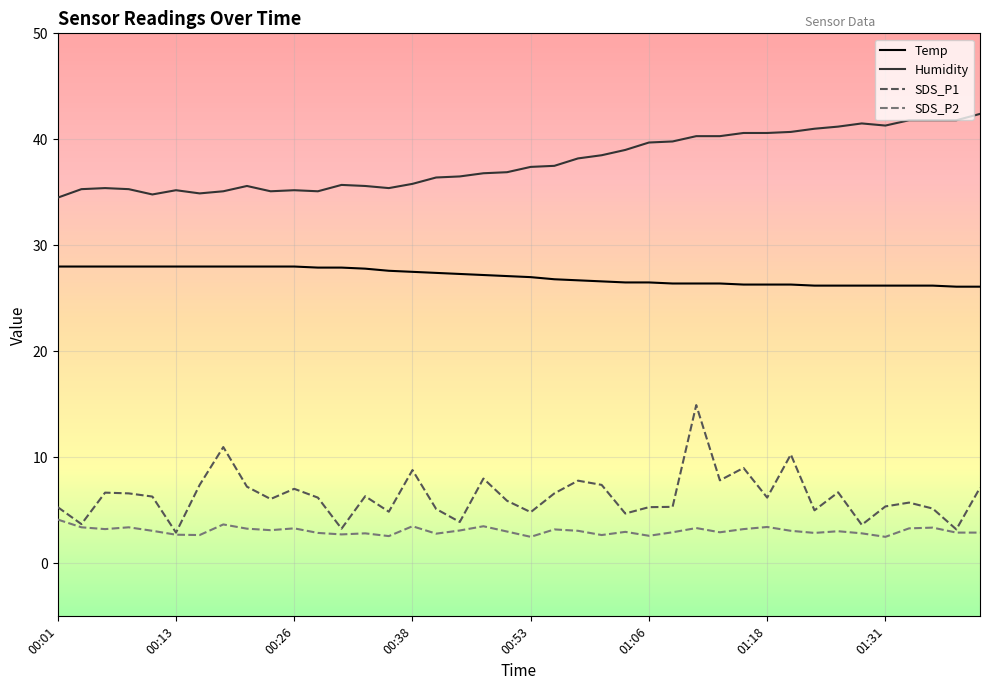

Which series has the largest range (max minus min)?

SDS_P1